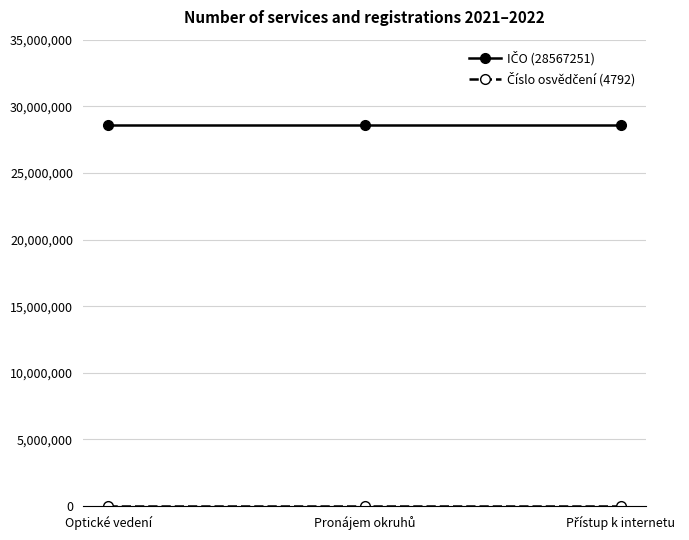

At how many categories does at least one series exceed 25924480?

3